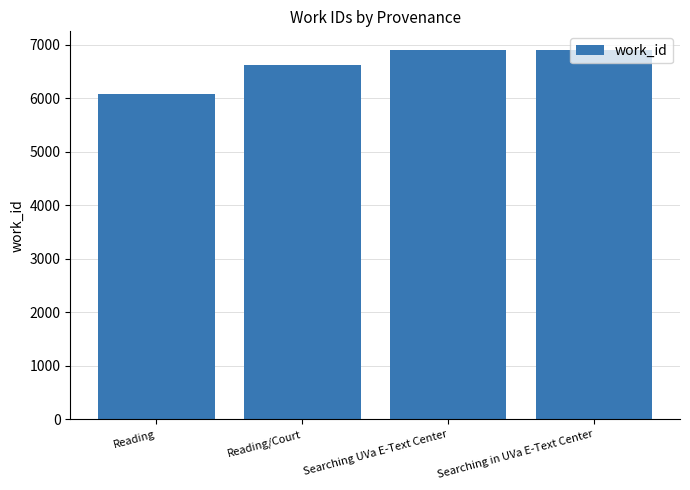

True or false: the data shows 1654 at Reading/Court.

False